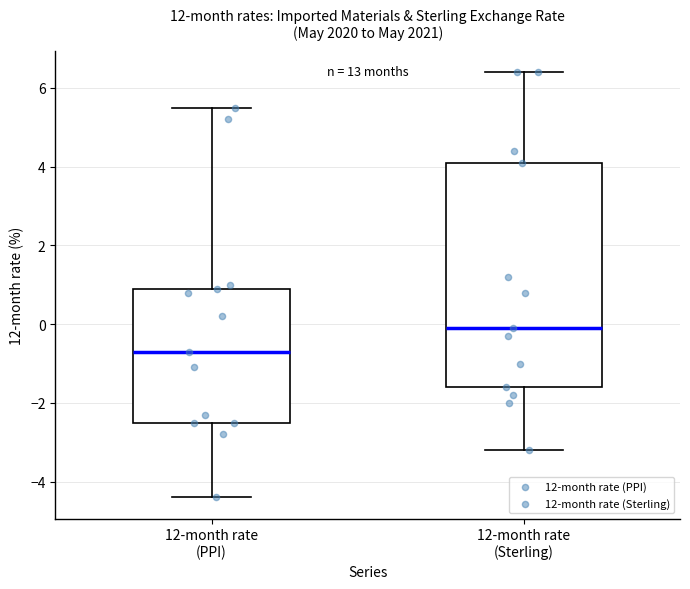

Reading left to right, transcribe this box plot: for each box, give where its median line is, the range the box spans, and where its two whiskers end, as read against the y-axis. The values are not printed on the chart, so give them approximately, as read against the axis.

12-month rate (PPI): median -0.6, box -2.4 to 1.0, whiskers -4.4 to 5.6
12-month rate (Sterling): median 0.0, box -1.6 to 4.2, whiskers -3.2 to 6.4